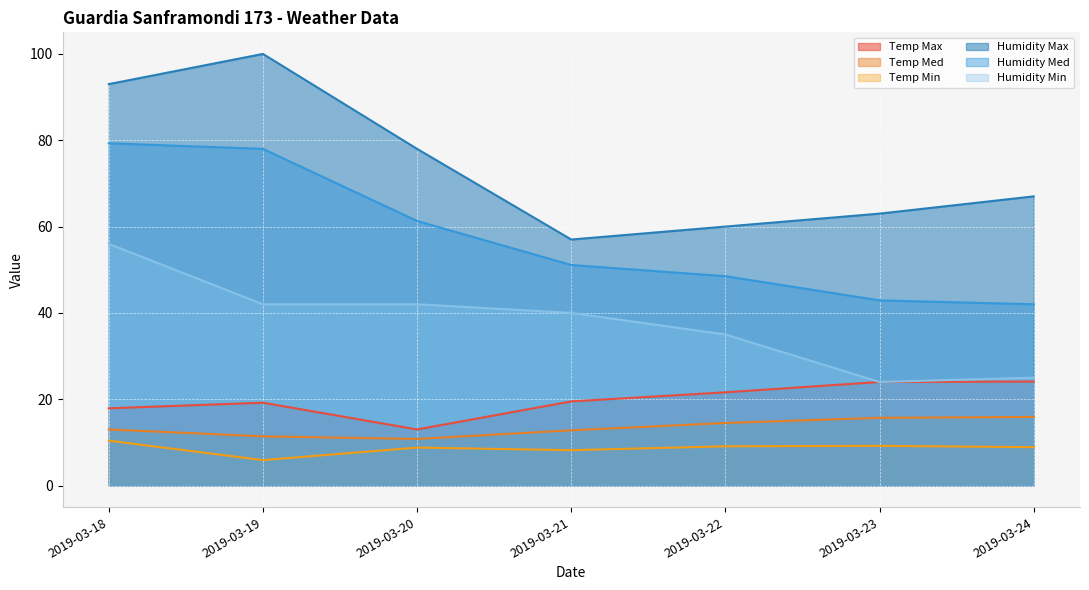

At how many categories does at least one series exceed 47?

7